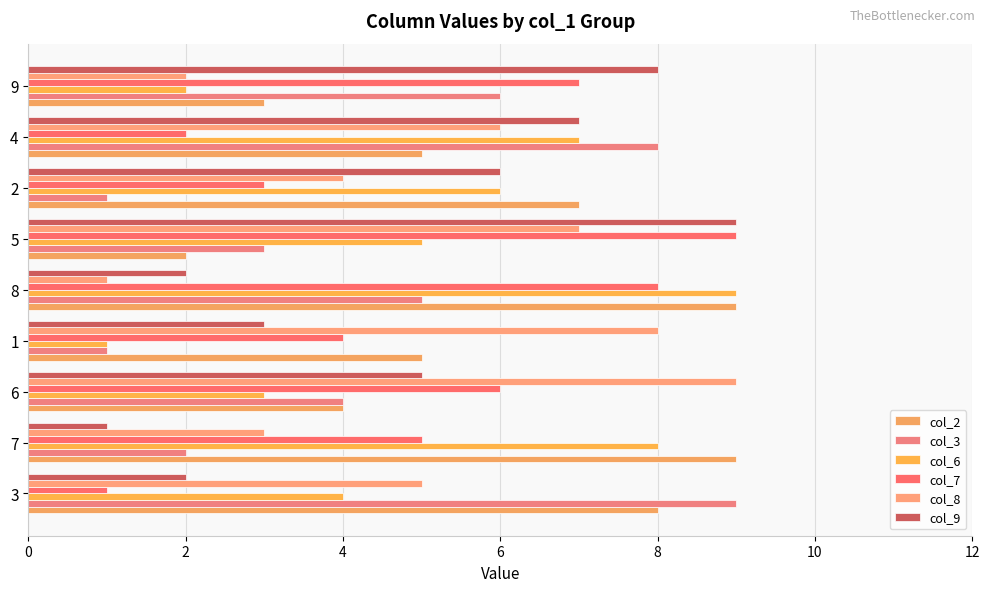

At 8, list the series in order from largest to smallest.

col_2, col_6, col_7, col_3, col_9, col_8